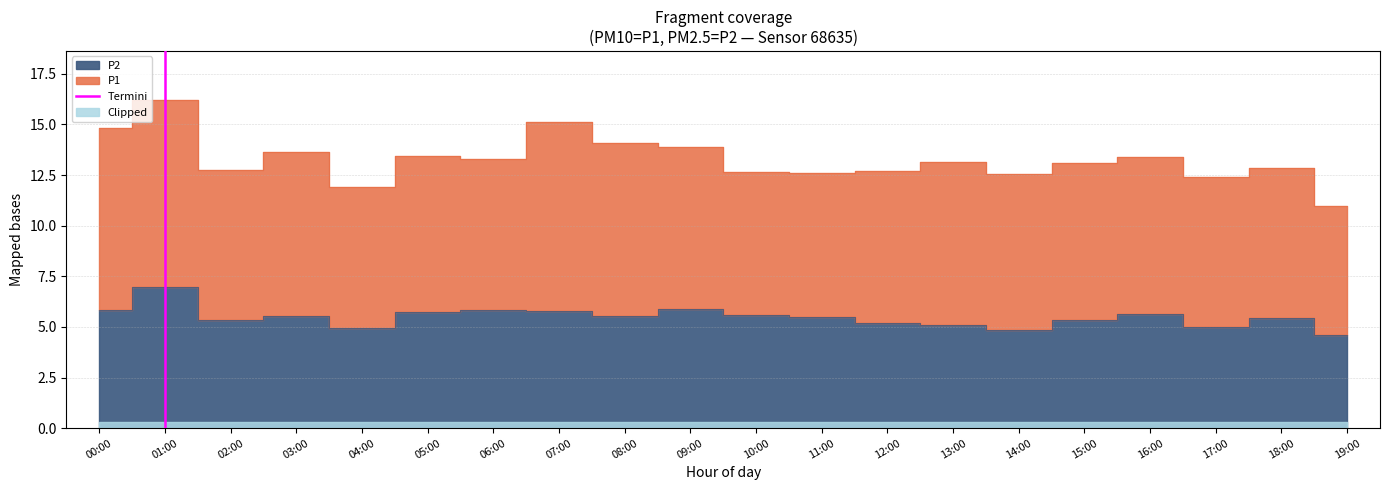

What is the change in value from 00:00 to 01:00?

+1